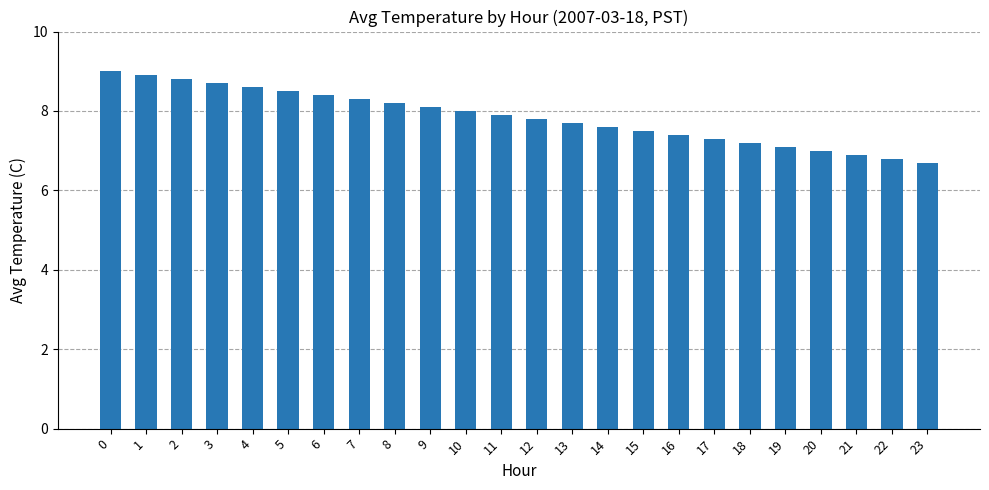

What is the change in value from 11 to 23?

-1.2